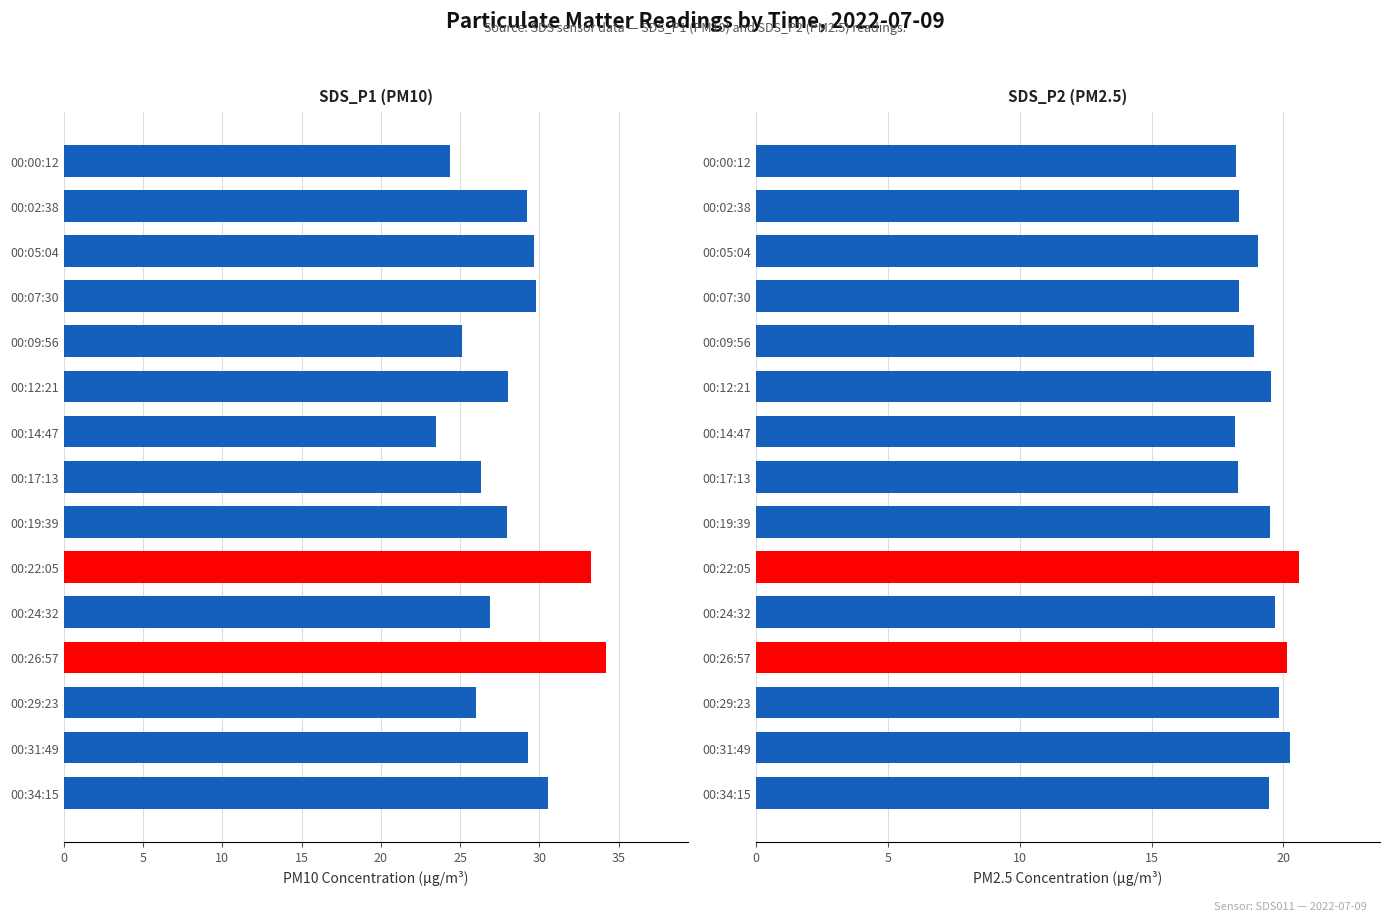

Between 00:29:23 and 00:09:56, which is larger?

00:29:23